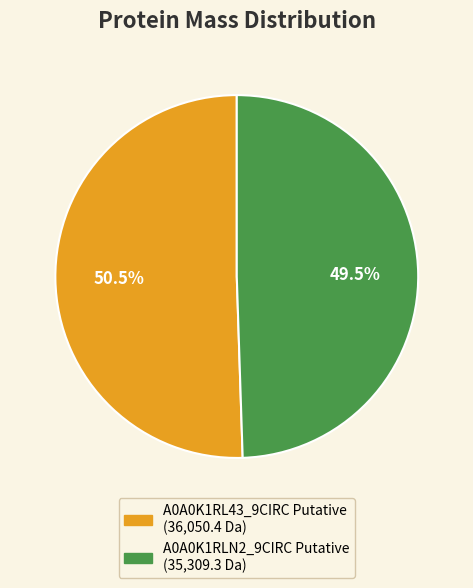

Combined, what portion of the pie is A0A0K1RLN2_9CIRC Putative and A0A0K1RL43_9CIRC Putative?

100.0%